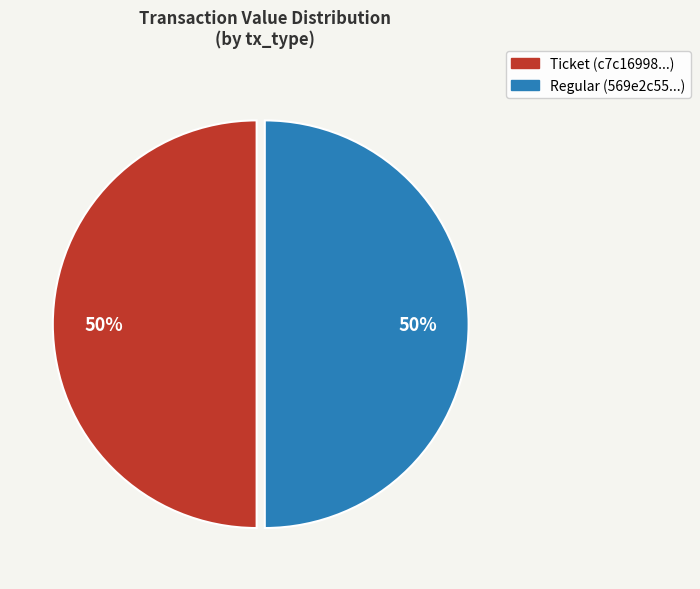

To the nearest percent, what is the average slice percentage?

50%